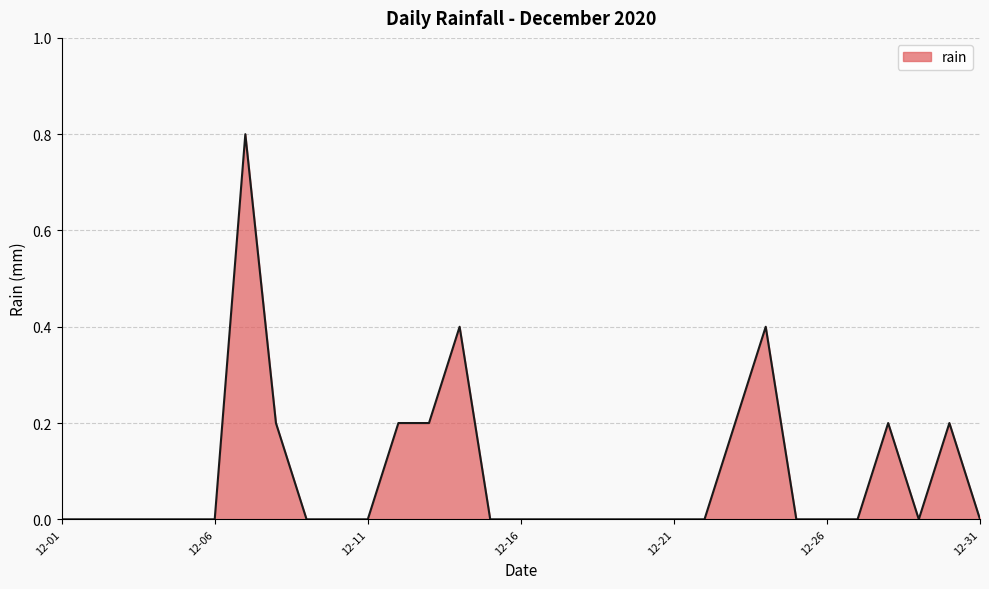

What is the maximum value shown in the chart?

0.8